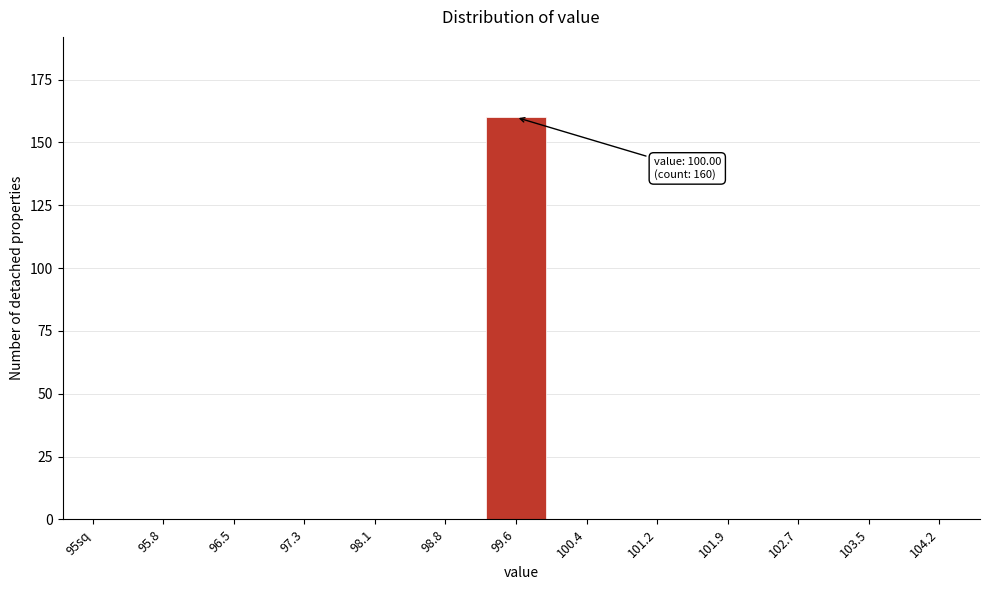

Reading left to right, list all the values displayed in this chart.

95sq=0	95.8=0	96.5=0	97.3=0	98.1=0	98.8=0	99.6=160	100.4=0	101.2=0	101.9=0	102.7=0	103.5=0	104.2=0